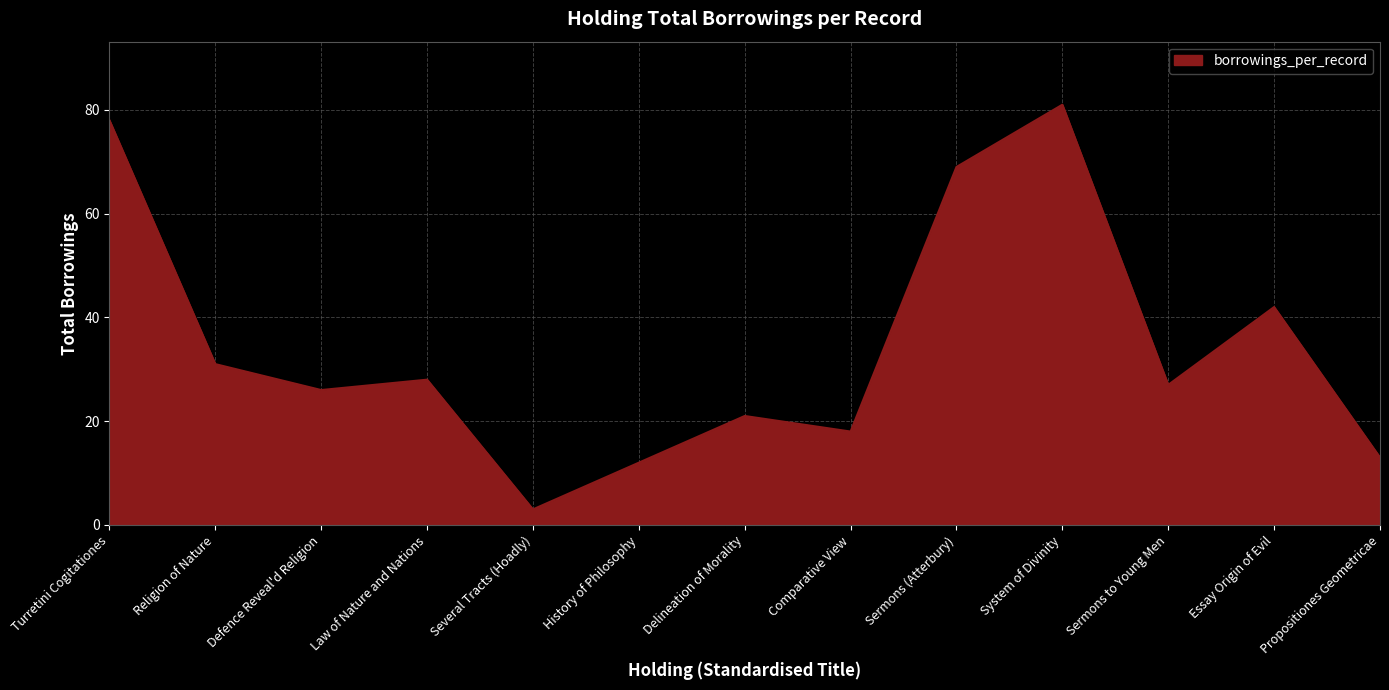

How many values are below 27?

6